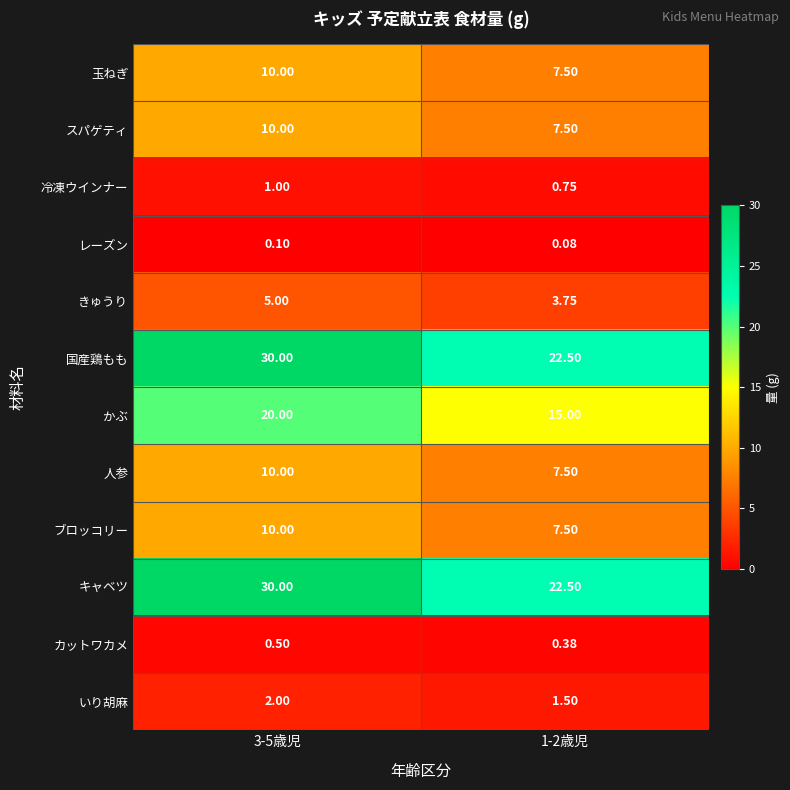

Is the value of 玉ねぎ at 3-5歳児 greater than the value of 国産鶏もも at 1-2歳児?

No